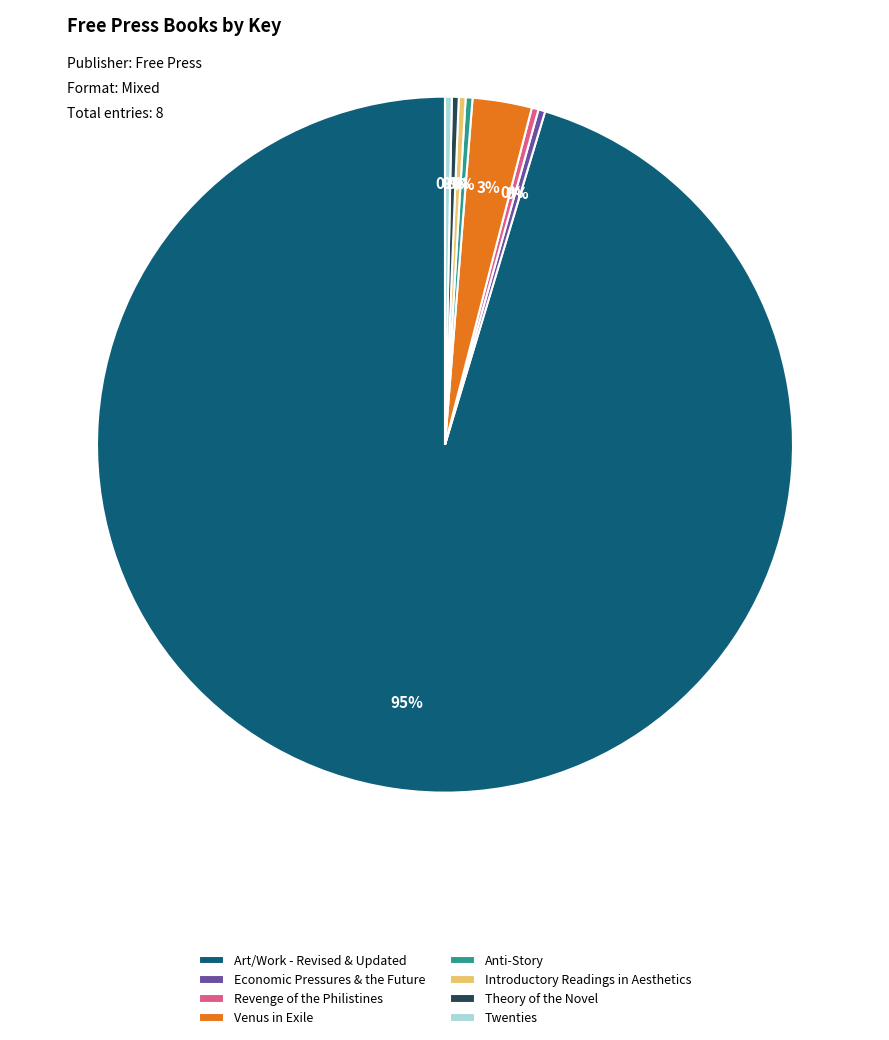

Approximately how many times larger is the value at Twenties compared to Introductory Readings in Aesthetics?

1.0